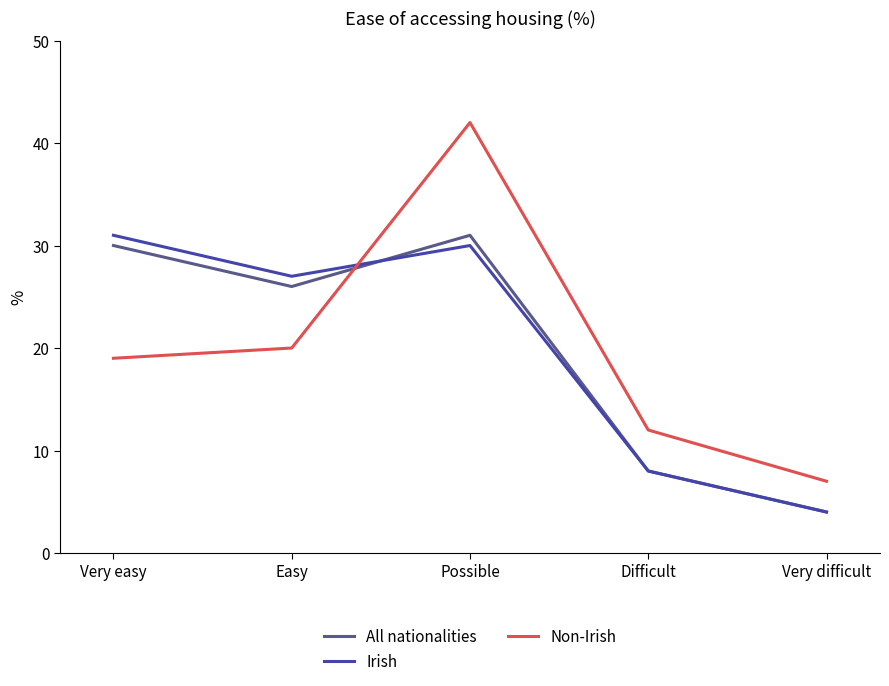

What is the smallest value displayed?

4